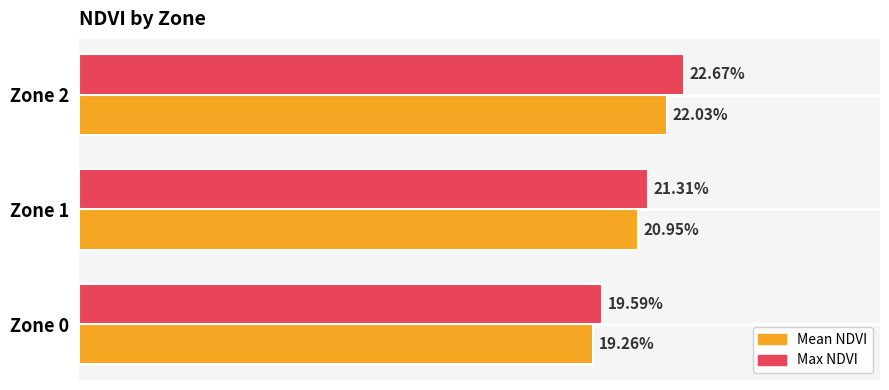

What are all the series names shown in the legend?

Mean NDVI, Max NDVI